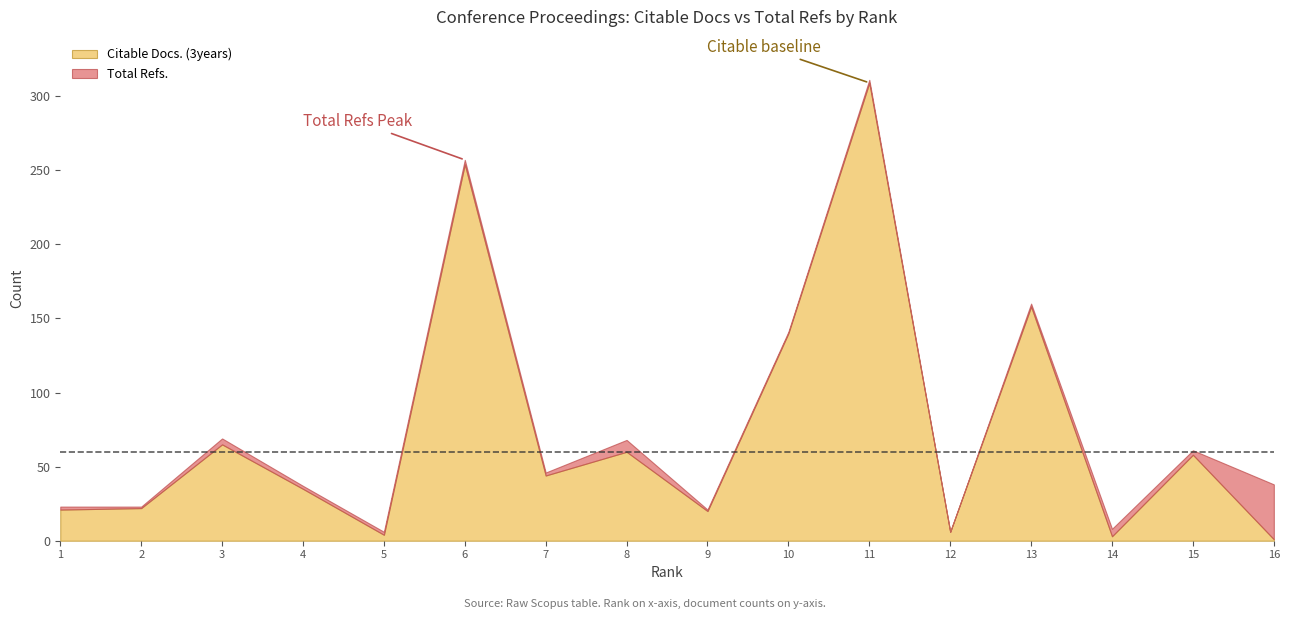

At which category does Total Refs. reach its first local peak?

3